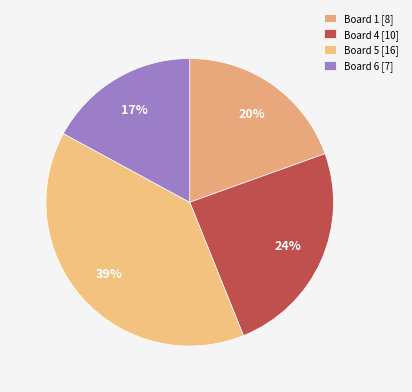

Is there any slice that represents more than half of the pie?

No